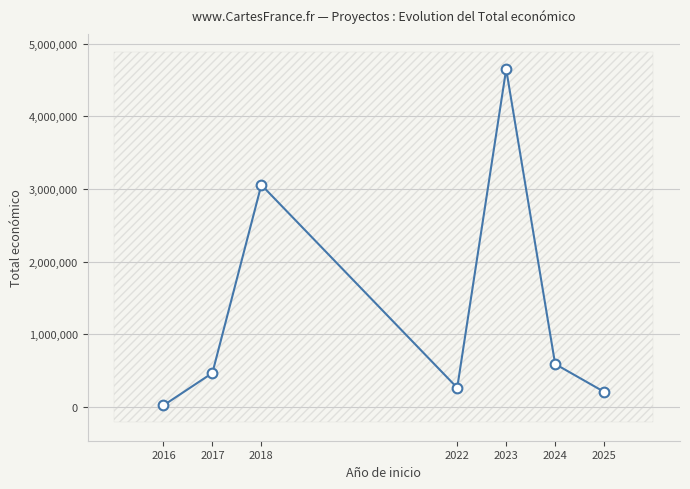

What is the difference between the values at 2022 and 2024?

327700